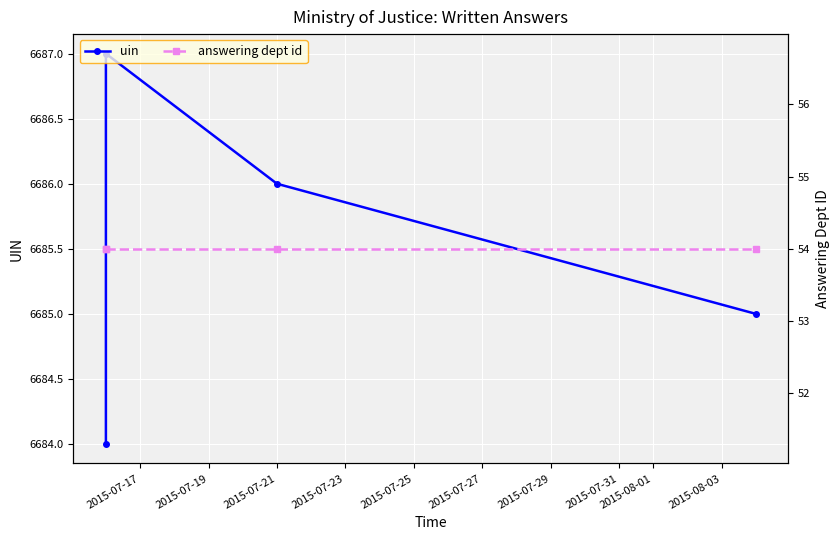

Rank the series by their maximum value, from highest to lowest.

uin, answering dept id